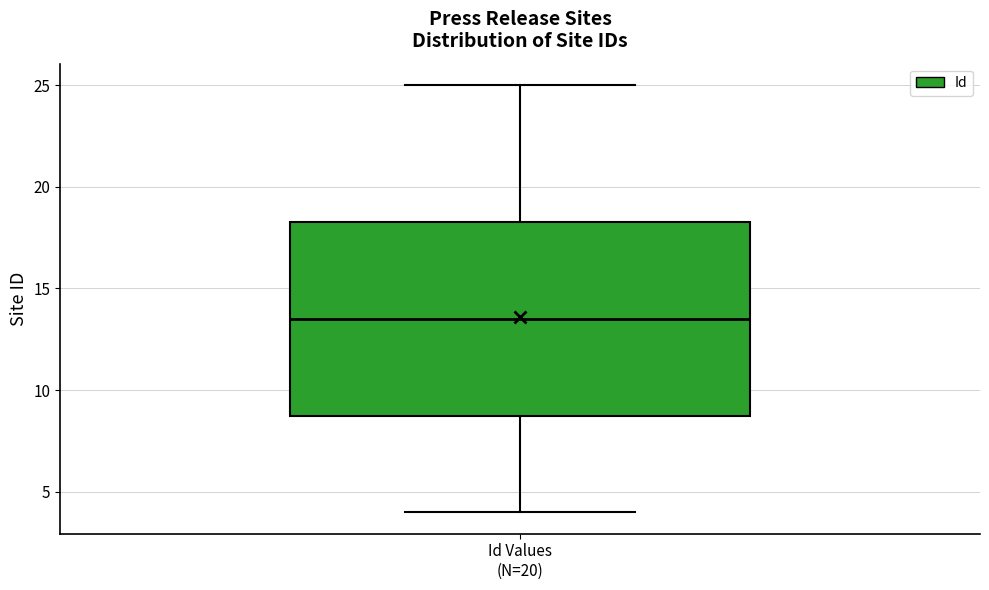

Read this box plot against the y-axis: the position of the median line, the range covered by the box, and the ends of both whiskers. The values are not printed on the chart, so give them approximately, as read against the axis.

median 13.5, box 9.0 to 18.5, whiskers 4.0 to 25.0